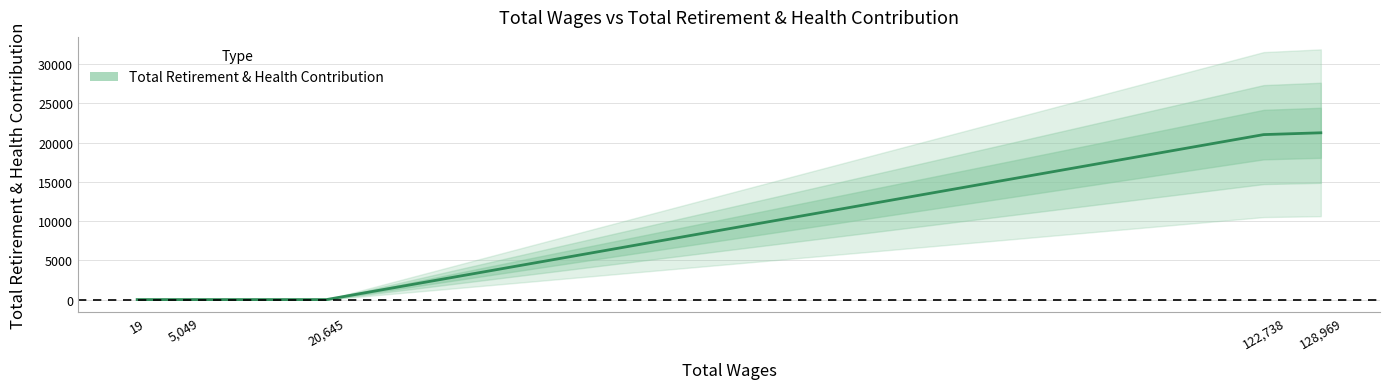

What is the difference between the maximum and minimum values?

21242.3